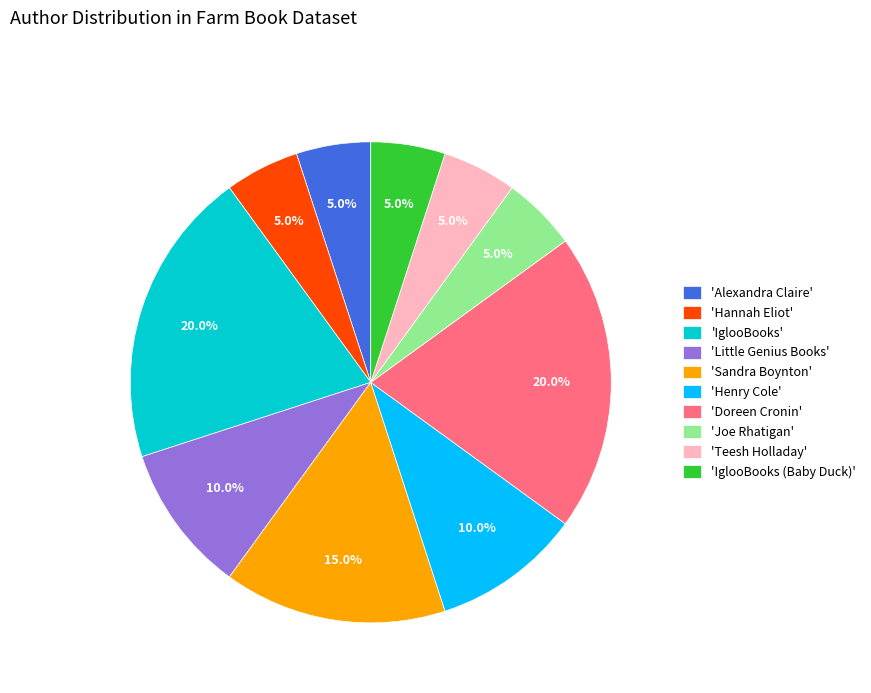

Does any single category account for the majority?

No